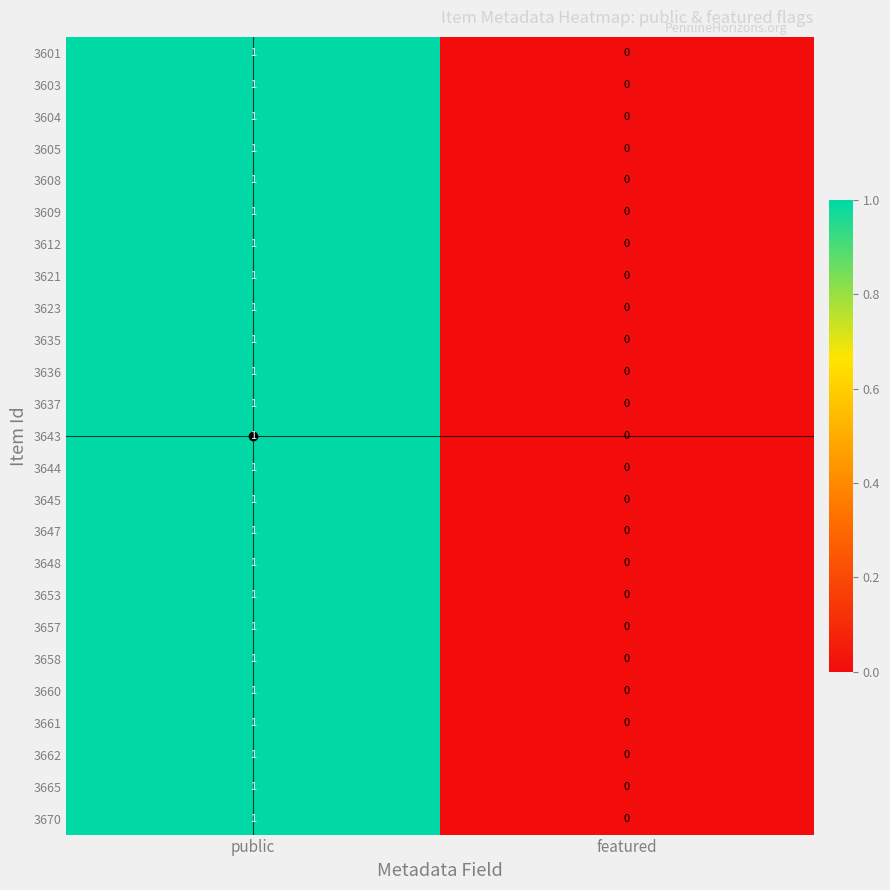

Is it true that 3657 equals 1 at featured?

False